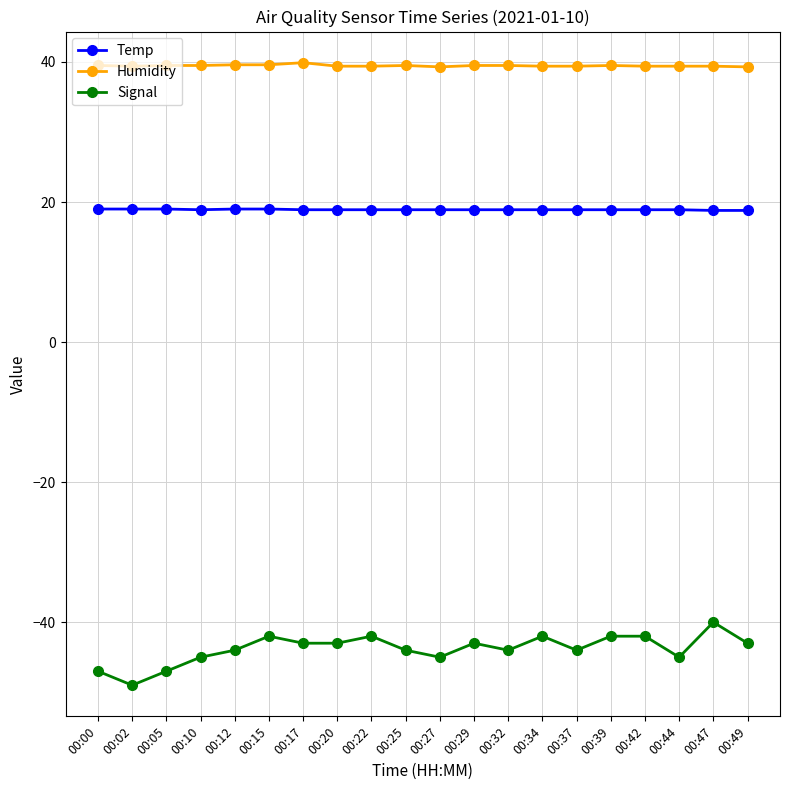

Rank the series by their maximum value, from lowest to highest.

Signal, Temp, Humidity